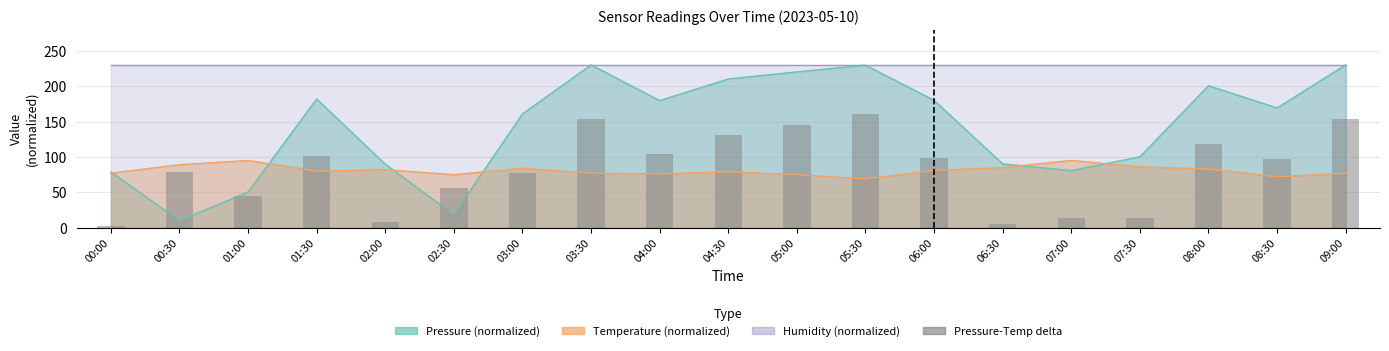

What value does the data have at 08:30?

97.3